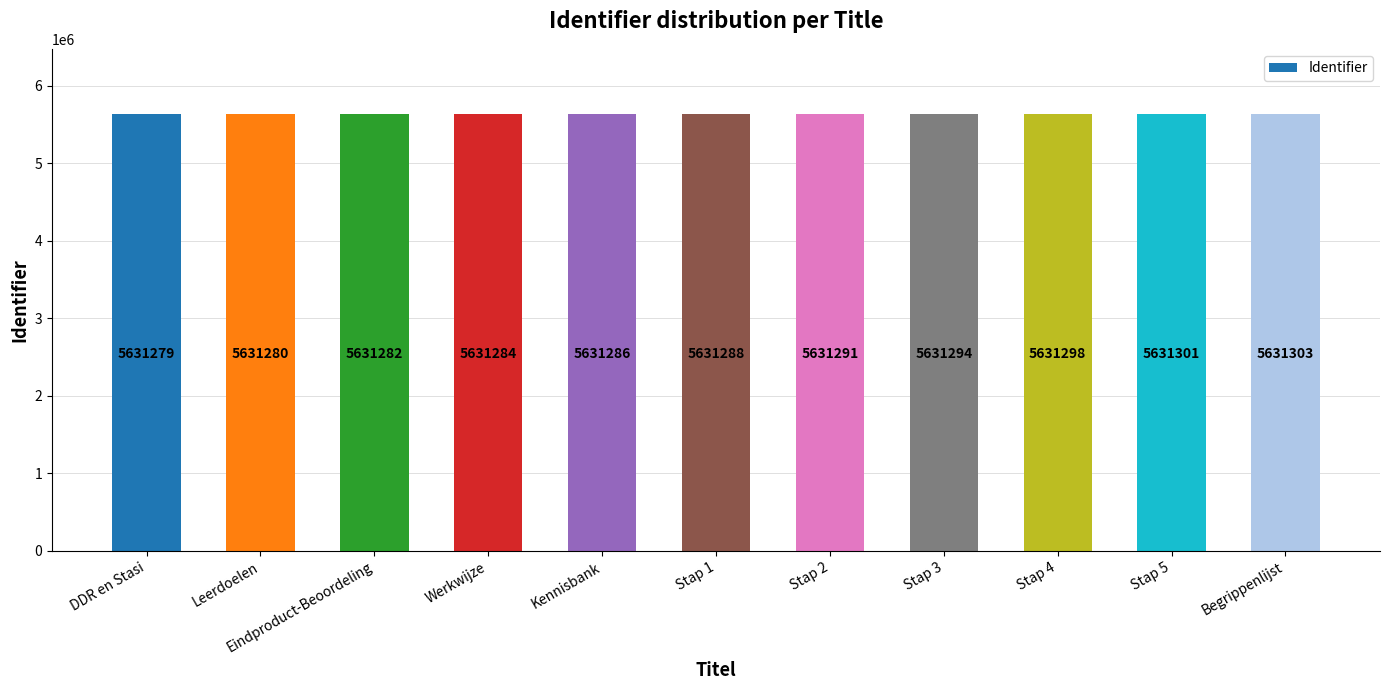

What is the smallest value displayed?

5631279